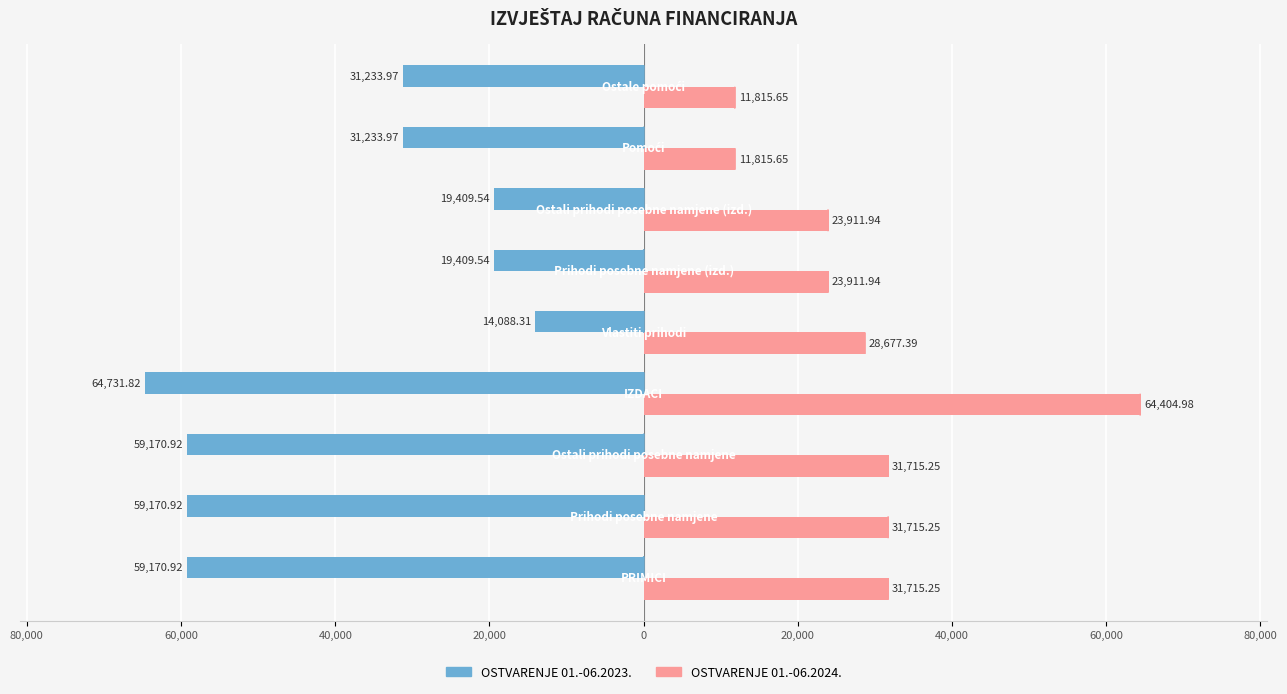

What are all the series names shown in the legend?

OSTVARENJE 01.-06.2023., OSTVARENJE 01.-06.2024.